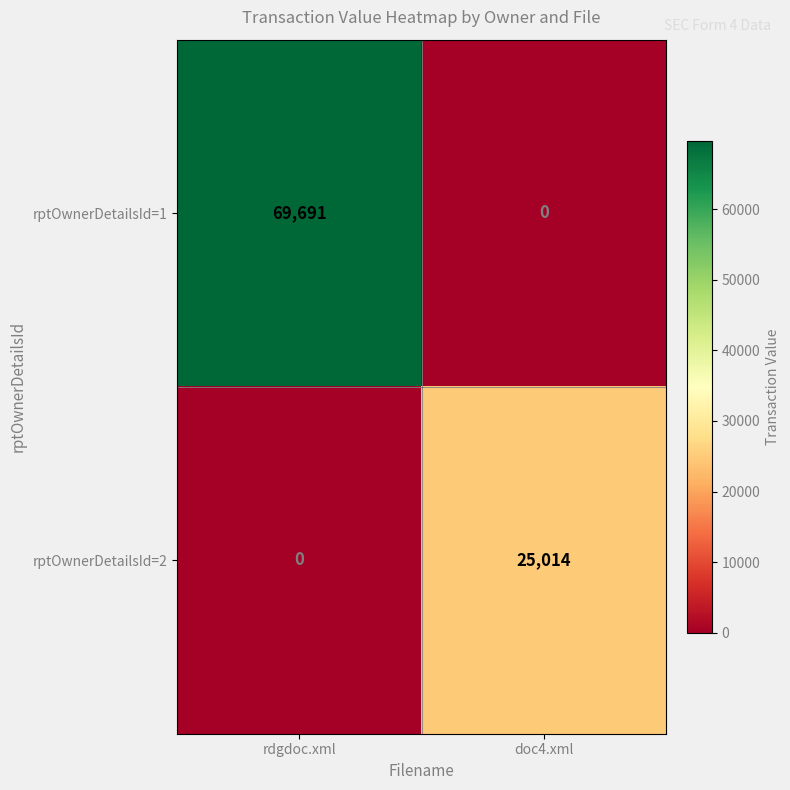

List the series in order of their overall mean, highest first.

rptOwnerDetailsId=1, rptOwnerDetailsId=2